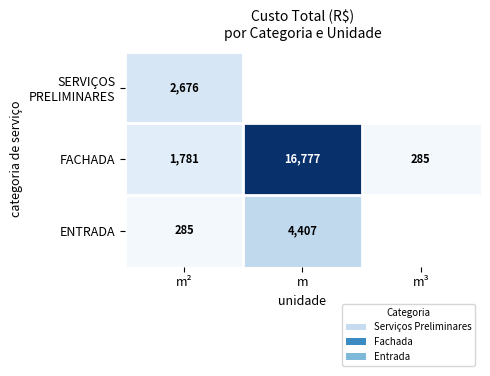

What is the difference between the highest and lowest values at m²?

2391